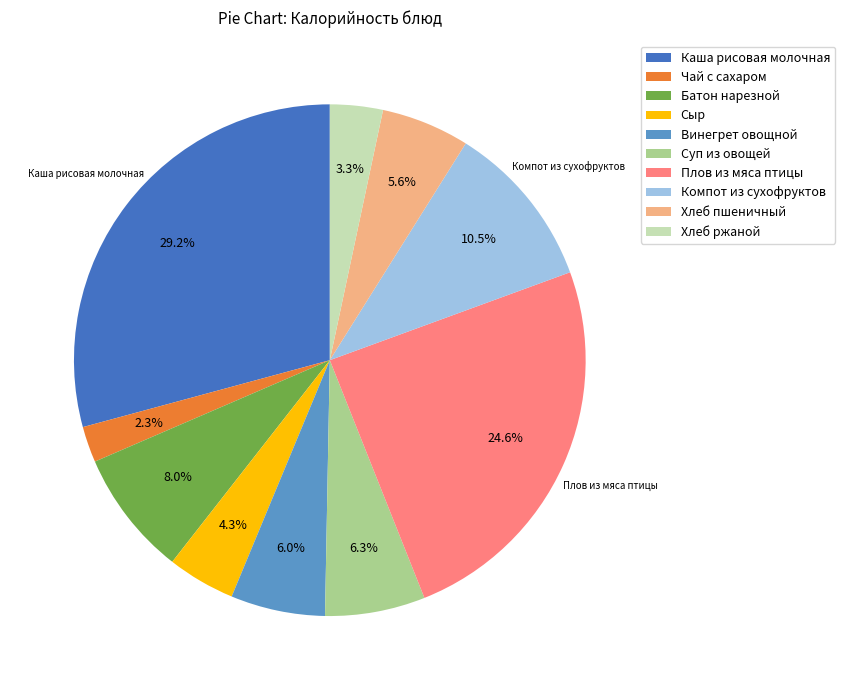

Count the number of slices in the pie.

10